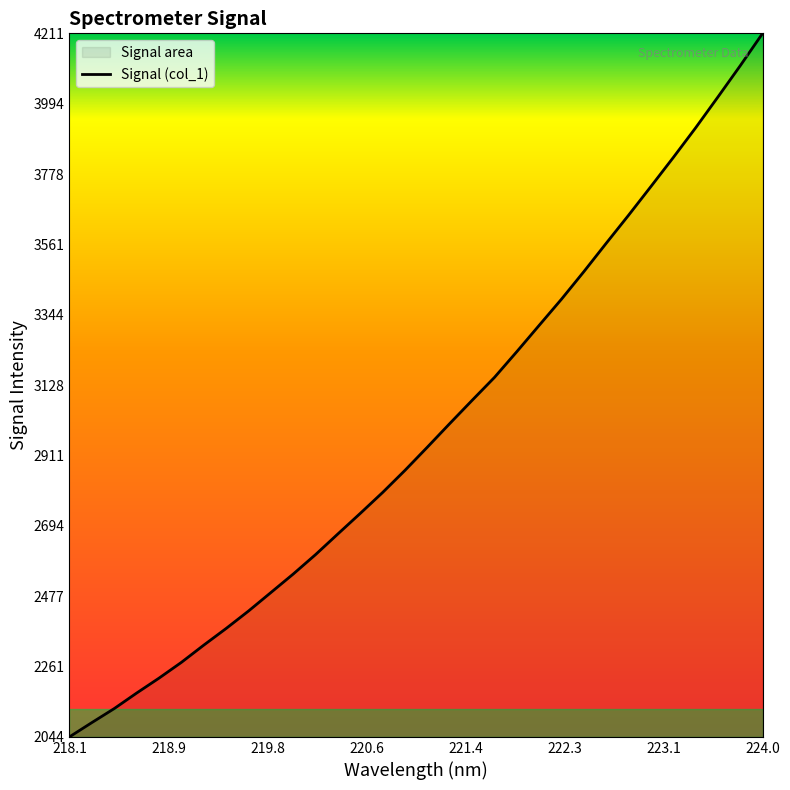

What is the smallest value displayed?

2043.9